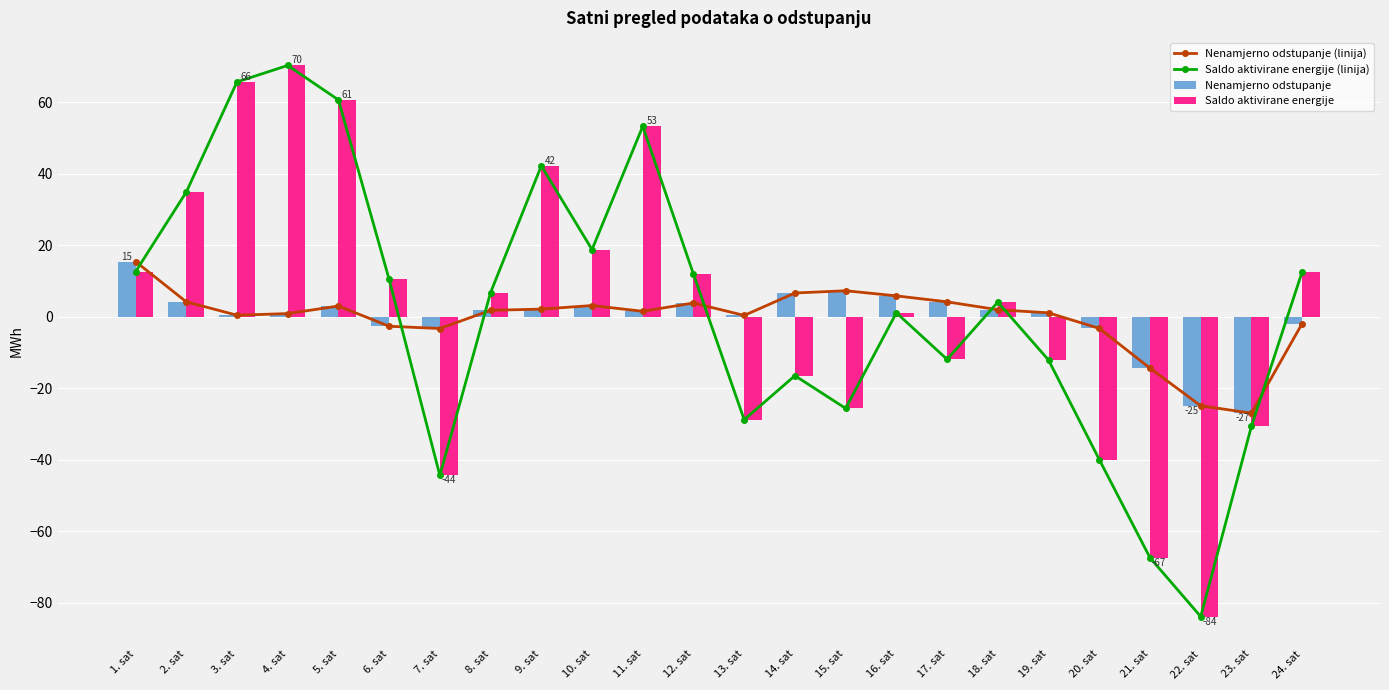

What is the value of the Saldo aktivirane energije bar at the 11th from the left?

53.2